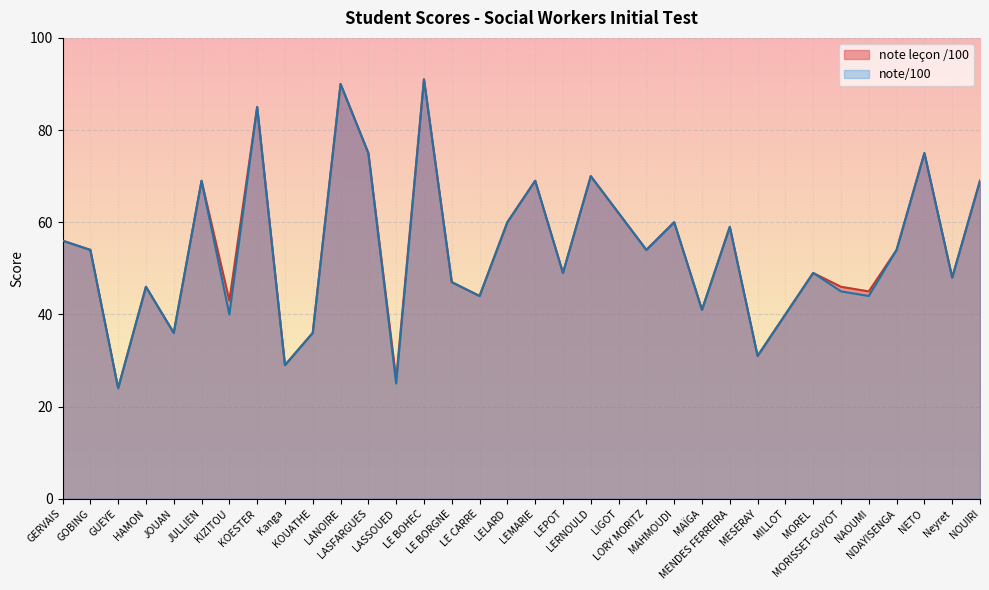

What is the difference between the second highest and second lowest values in the note leçon /100 series?

64